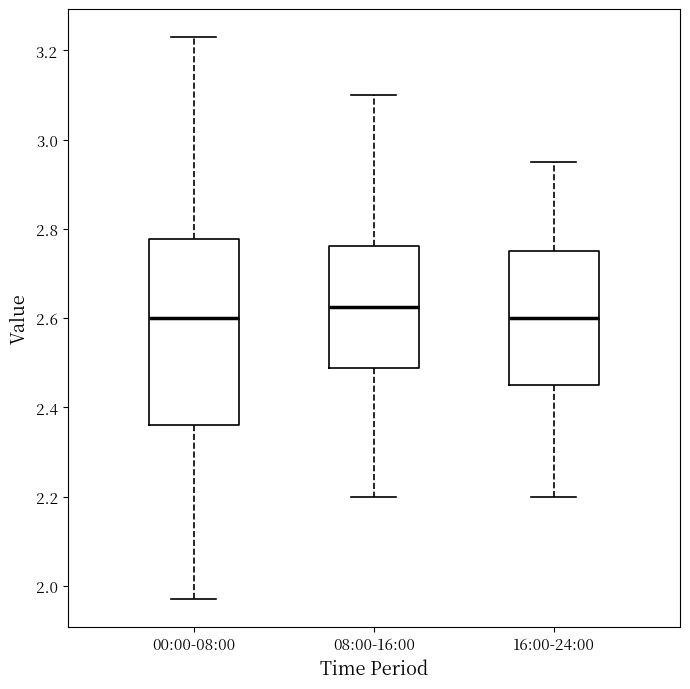

Reading left to right, transcribe this box plot: for each box, give where its median line is, the range the box spans, and where its two whiskers end, as read against the y-axis. The values are not printed on the chart, so give them approximately, as read against the axis.

00:00-08:00: median 2.60, box 2.36 to 2.78, whiskers 1.98 to 3.24
08:00-16:00: median 2.62, box 2.48 to 2.76, whiskers 2.20 to 3.10
16:00-24:00: median 2.60, box 2.46 to 2.76, whiskers 2.20 to 2.96